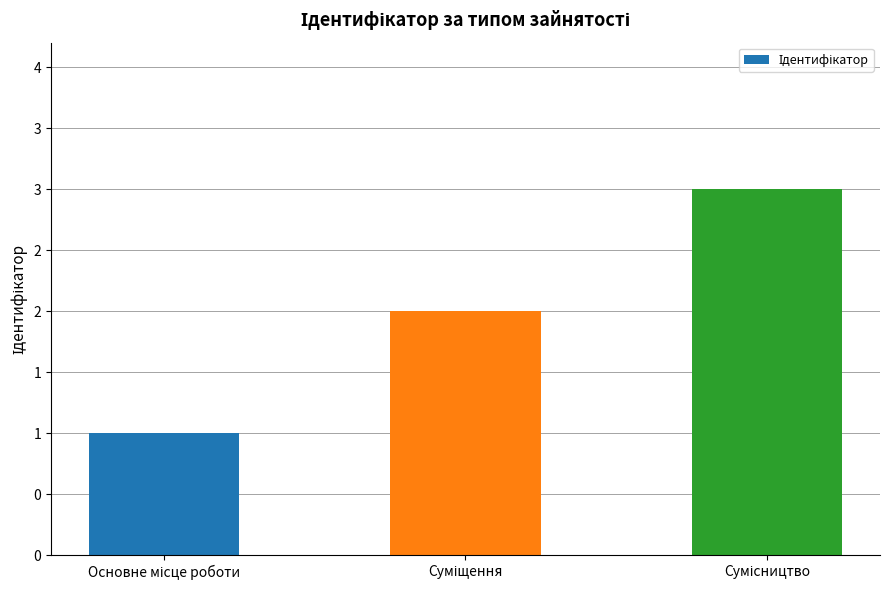

Reading right to left, what are all the values shown in this chart?

Сумісництво=3	Суміщення=2	Основне місце роботи=1